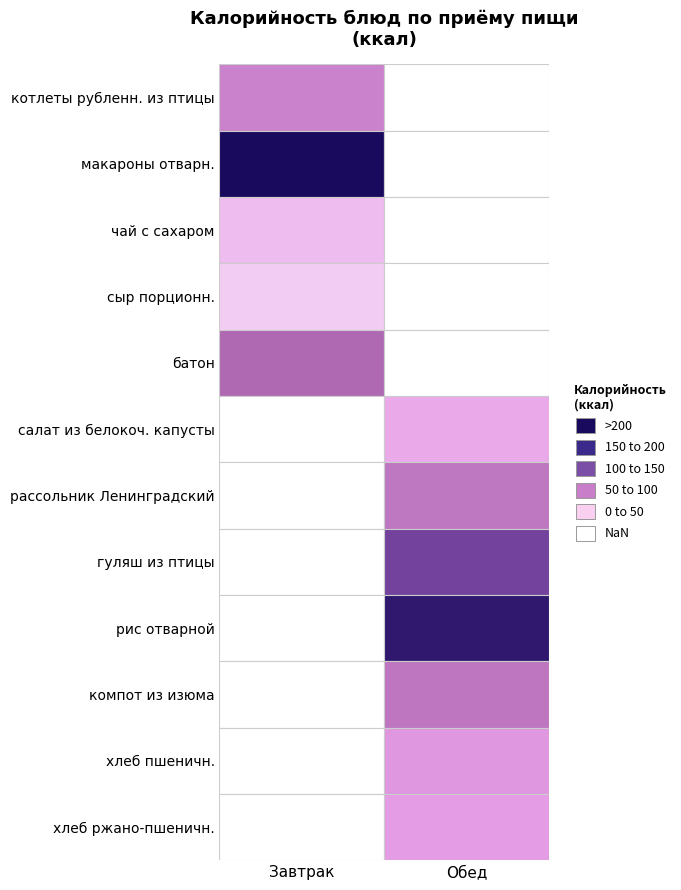

What is the sum of all Завтрак values?

596.2